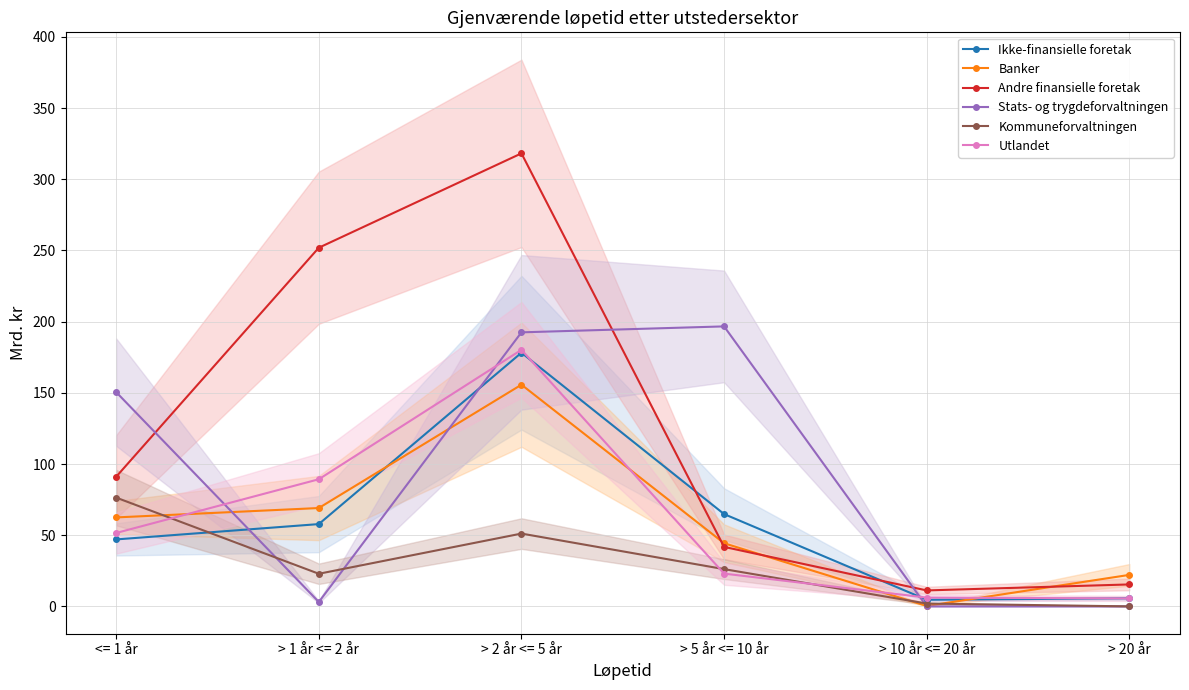

The value of Kommuneforvaltningen at > 1 år <= 2 år is 34.4. True or false?

False